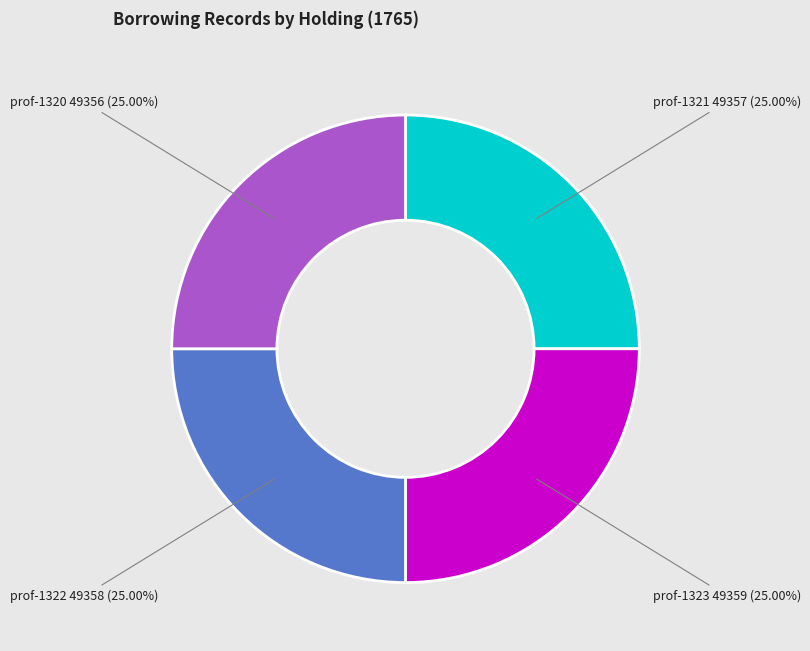

Is there a majority slice in this chart?

No